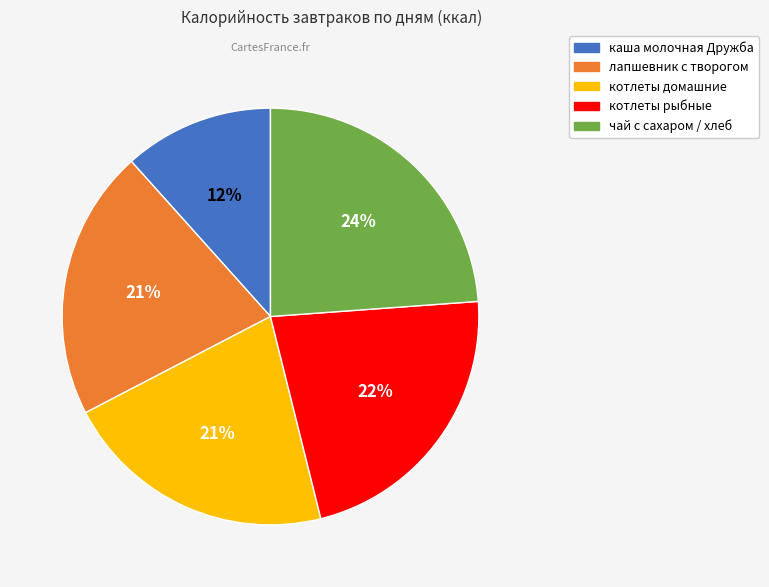

To the nearest percent, what is the average slice percentage?

20%